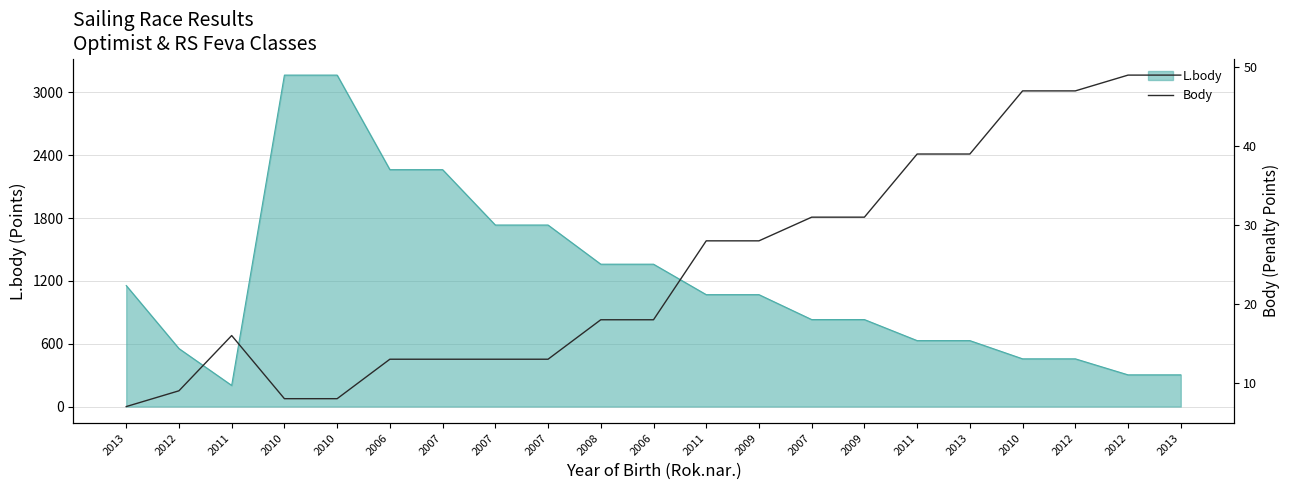

Reading right to left, list all the values displayed in this chart.

49	49	47	47	39	39	31	31	28	28	18	18	13	13	13	13	8	8	16	9	7